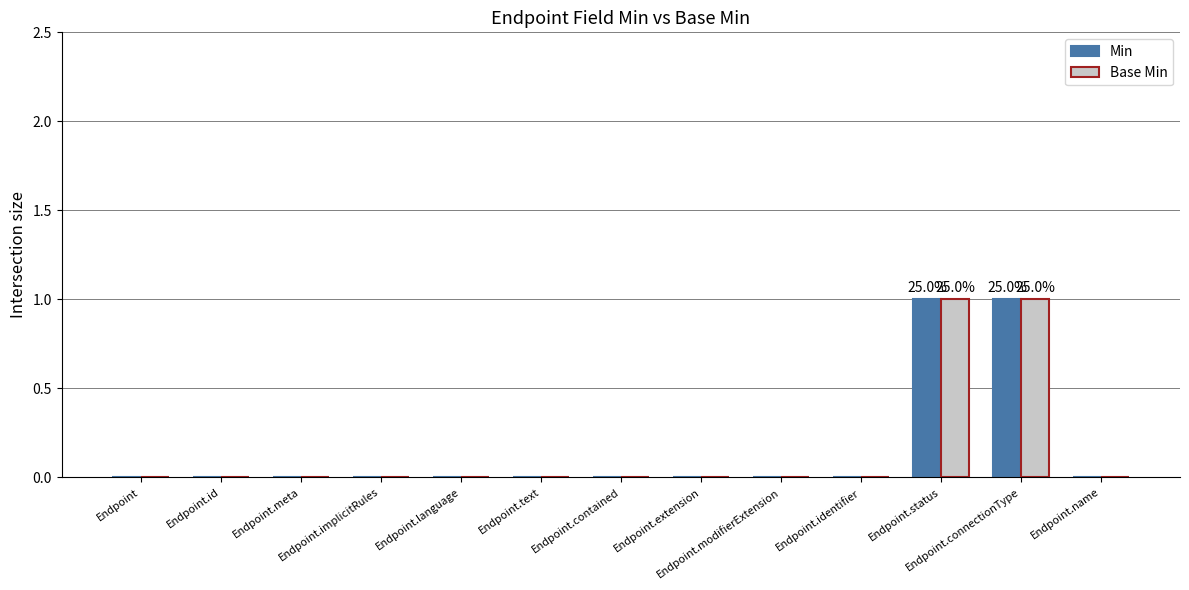

The Base Min series shows 1 at Endpoint. True or false?

False